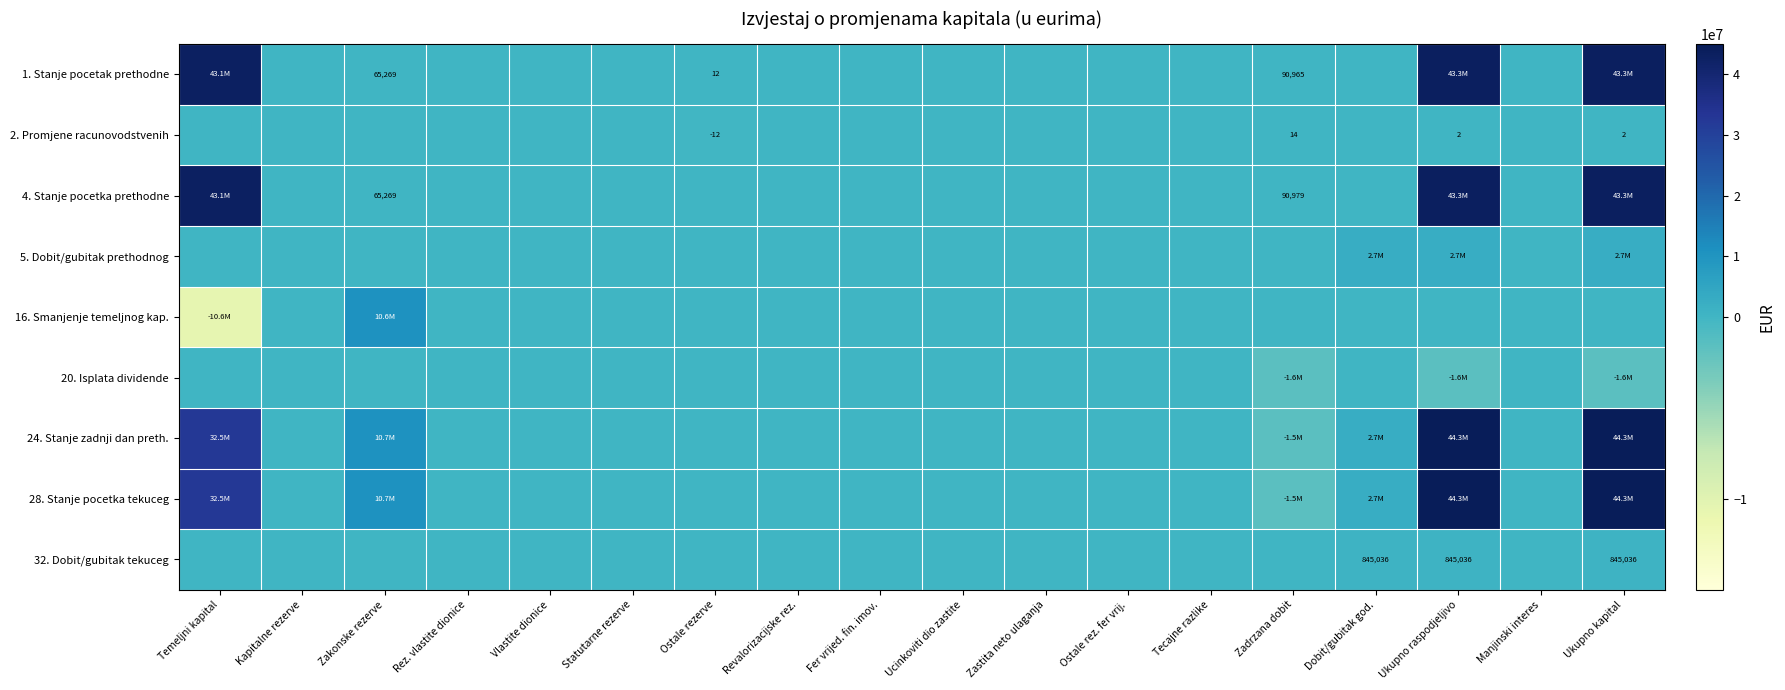

Rank the series at Temeljni kapital from highest to lowest value.

1. Stanje pocetak prethodne, 4. Stanje pocetka prethodne, 24. Stanje zadnji dan preth., 28. Stanje pocetka tekuceg, 2. Promjene racunovodstvenih, 5. Dobit/gubitak prethodnog, 20. Isplata dividende, 32. Dobit/gubitak tekuceg, 16. Smanjenje temeljnog kap.